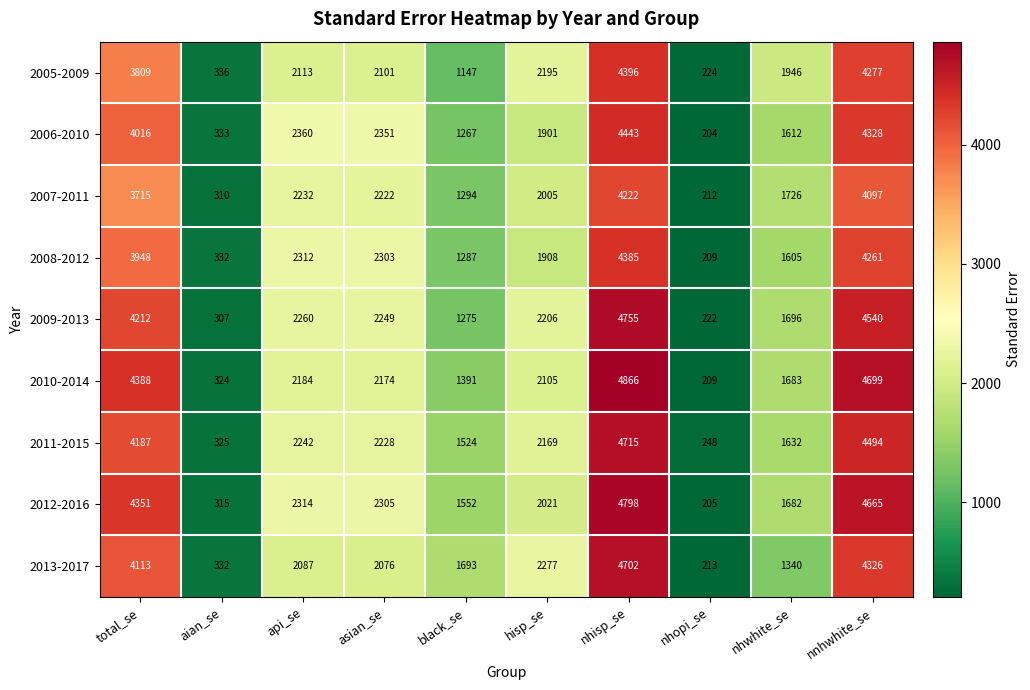

Which series changed the most between total_se and nnhwhite_se?

2005-2009